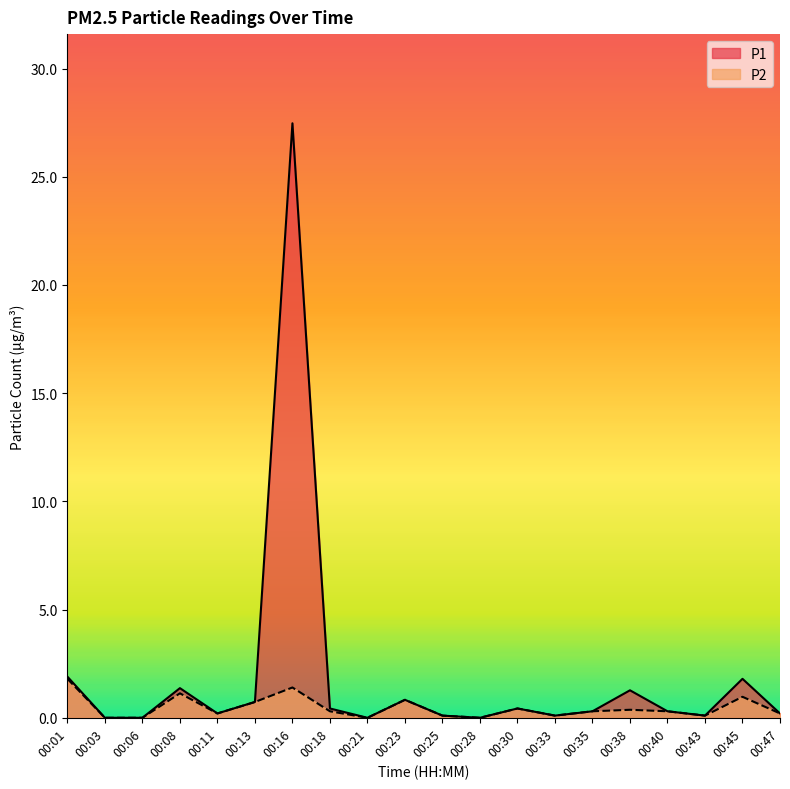

What is the difference between the maximum and second lowest values in the P2 series?

1.8